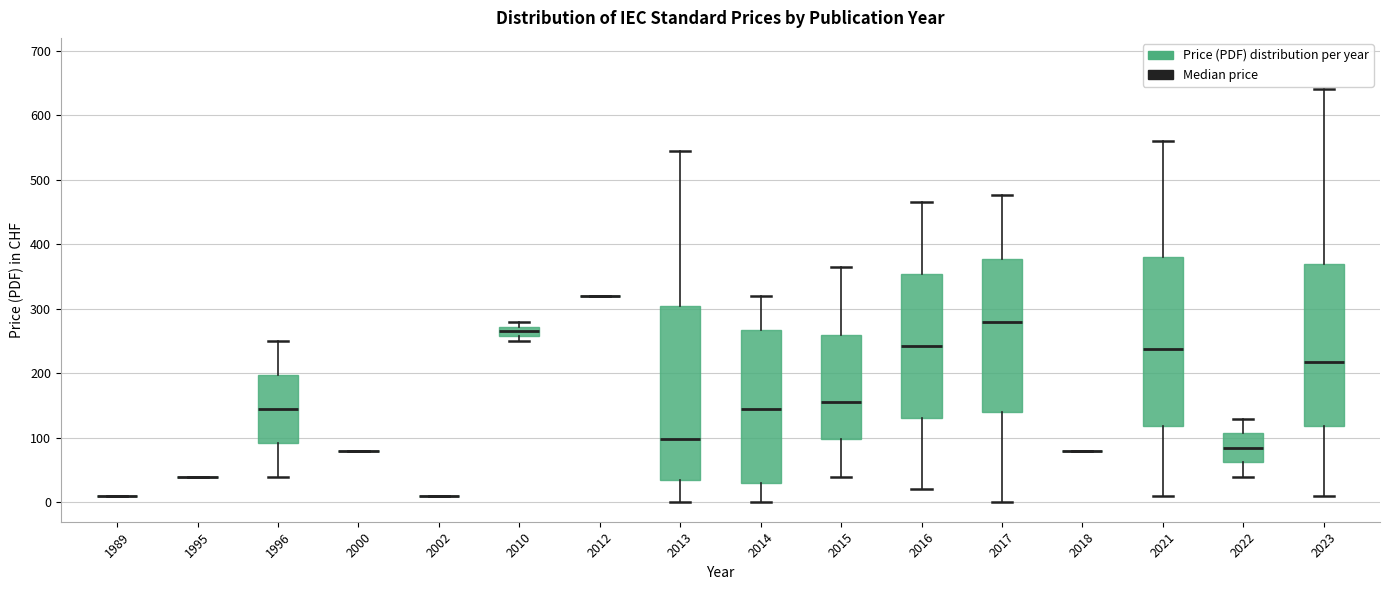

Reading left to right, read every box against the y-axis: the position of its median line, the range the box covers, and the ends of its whiskers. The values are not printed on the chart, so give them approximately, as read against the axis.

1989: box collapsed to a line at 10, whiskers 10 to 10
1995: box collapsed to a line at 40, whiskers 40 to 40
1996: median 150, box 90 to 200, whiskers 40 to 250
2000: box collapsed to a line at 80, whiskers 80 to 80
2002: box collapsed to a line at 10, whiskers 10 to 10
2010: median 270 (inside the box), box 260 to 270, whiskers 250 to 280
2012: box collapsed to a line at 320, whiskers 320 to 320
2013: median 100, box 40 to 300, whiskers 0 to 550
2014: median 150, box 30 to 270, whiskers 0 to 320
2015: median 160, box 100 to 260, whiskers 40 to 370
2016: median 240, box 130 to 350, whiskers 20 to 470
2017: median 280, box 140 to 380, whiskers 0 to 480
2018: box collapsed to a line at 80, whiskers 80 to 80
2021: median 240, box 120 to 380, whiskers 10 to 560
2022: median 90, box 60 to 110, whiskers 40 to 130
2023: median 220, box 120 to 370, whiskers 10 to 640